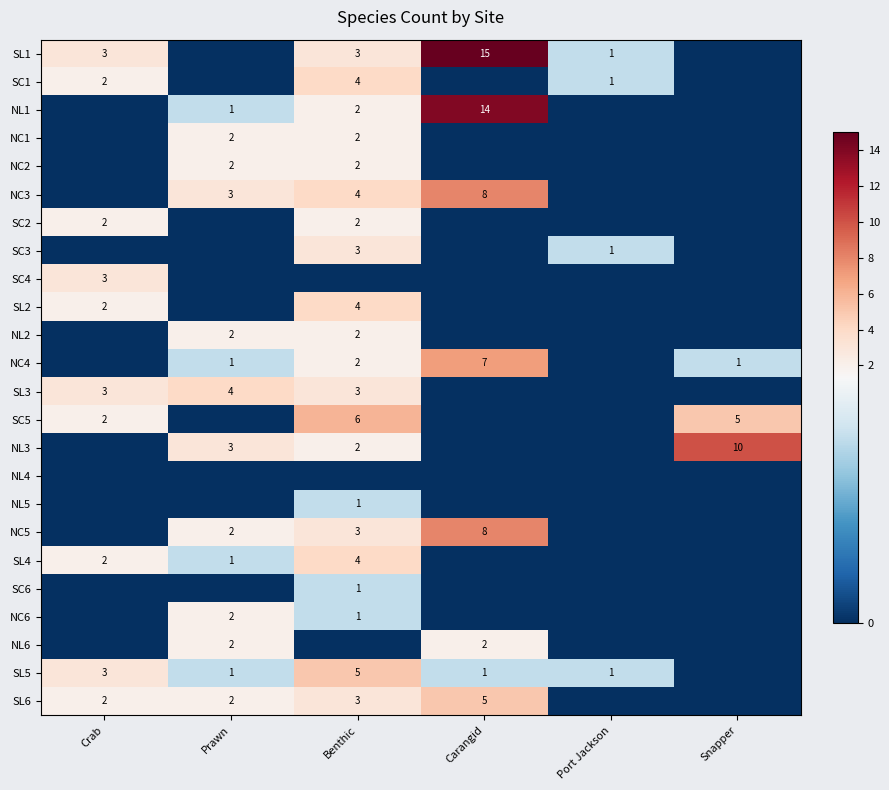

What is the total value across all series at Benthic?

59